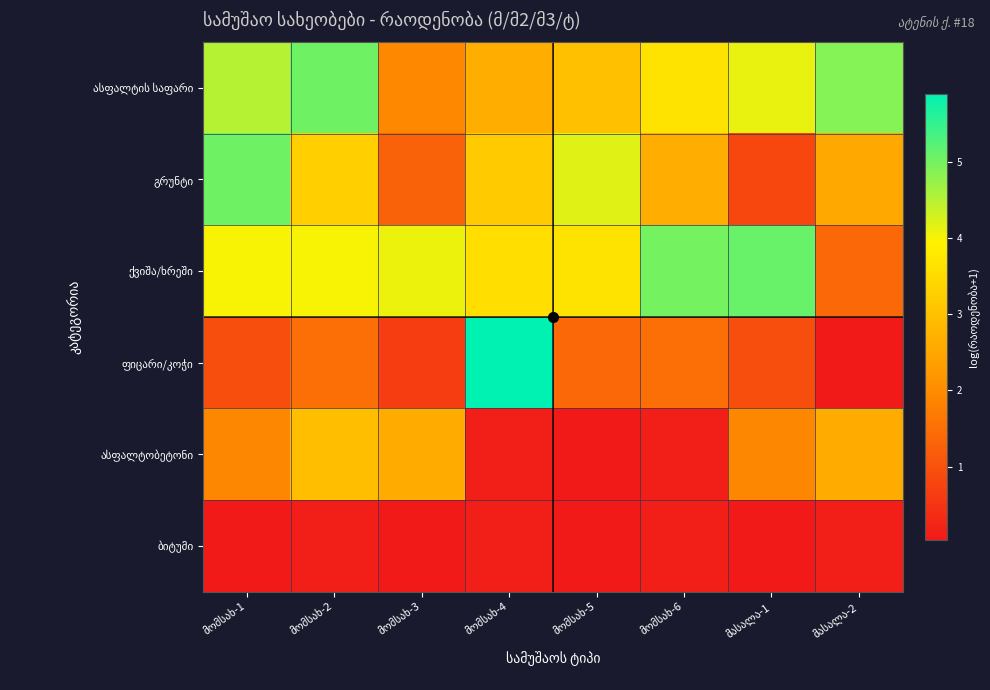

Rank the series by their maximum value, from highest to lowest.

ფიცარი/კოჭი, ქვიშა/ხრეში, ასფალტის საფარი, გრუნტი, ასფალტობეტონი, ბიტუმი